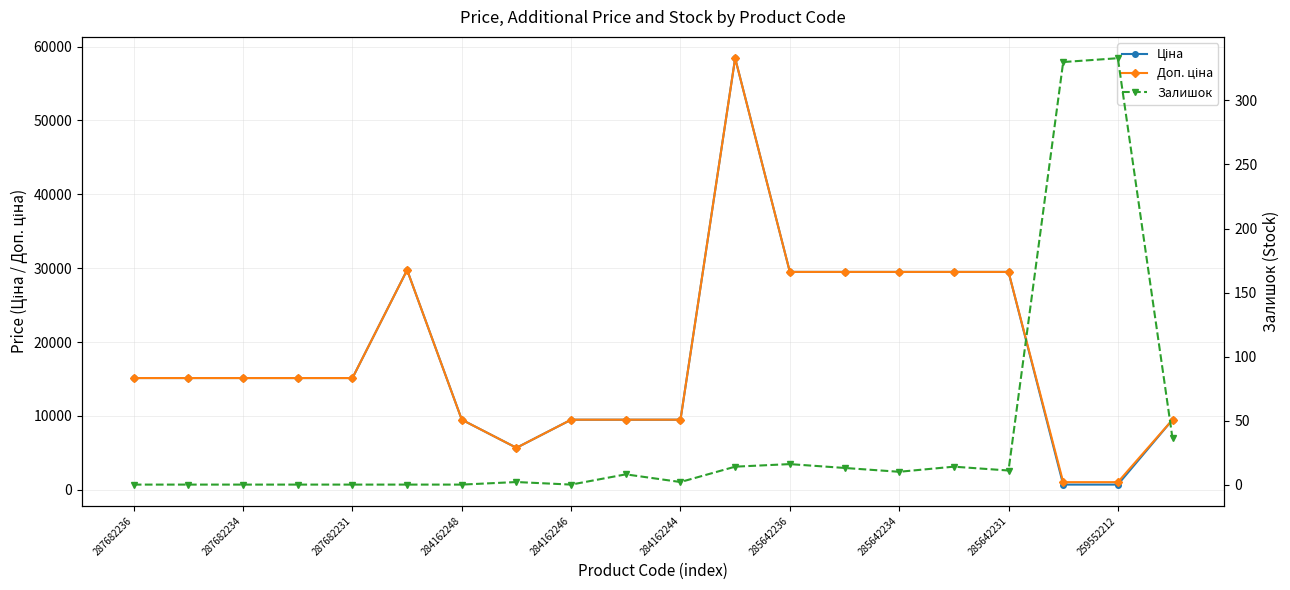

At how many categories does at least one series exceed 24047?

7